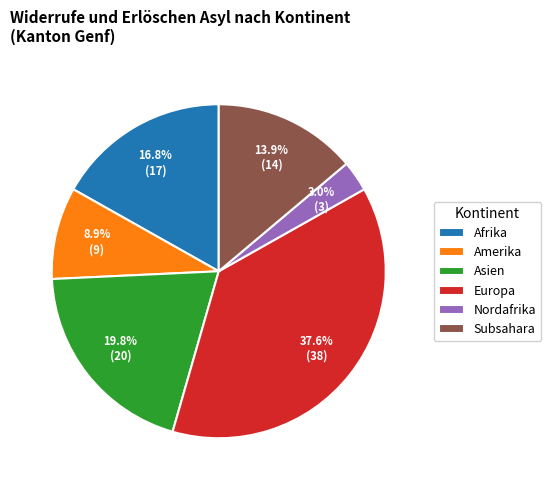

What is the total percentage of Afrika and Subsahara?

30.7%